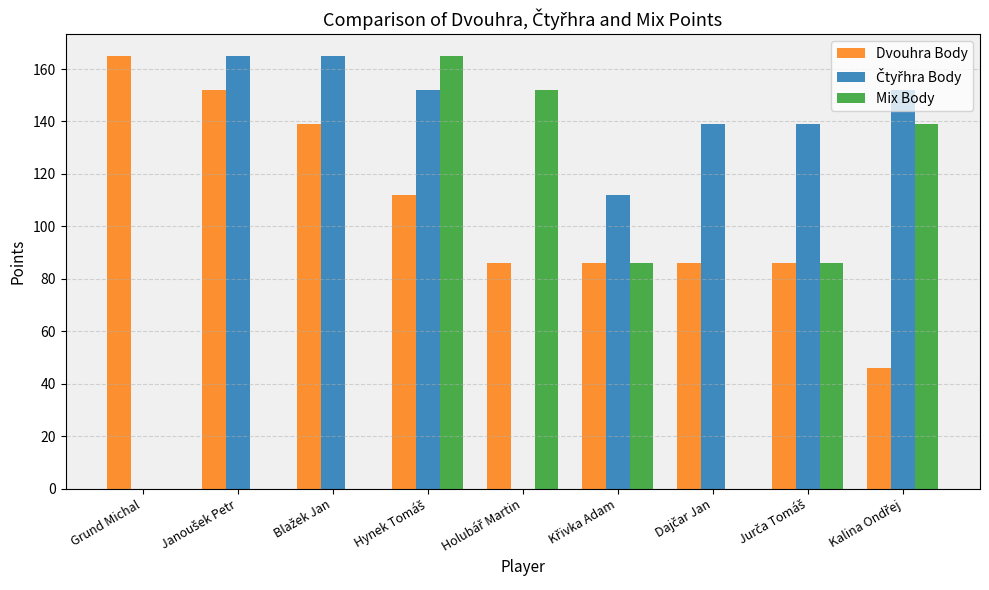

Which category has the highest value in the Dvouhra Body series?

Grund Michal